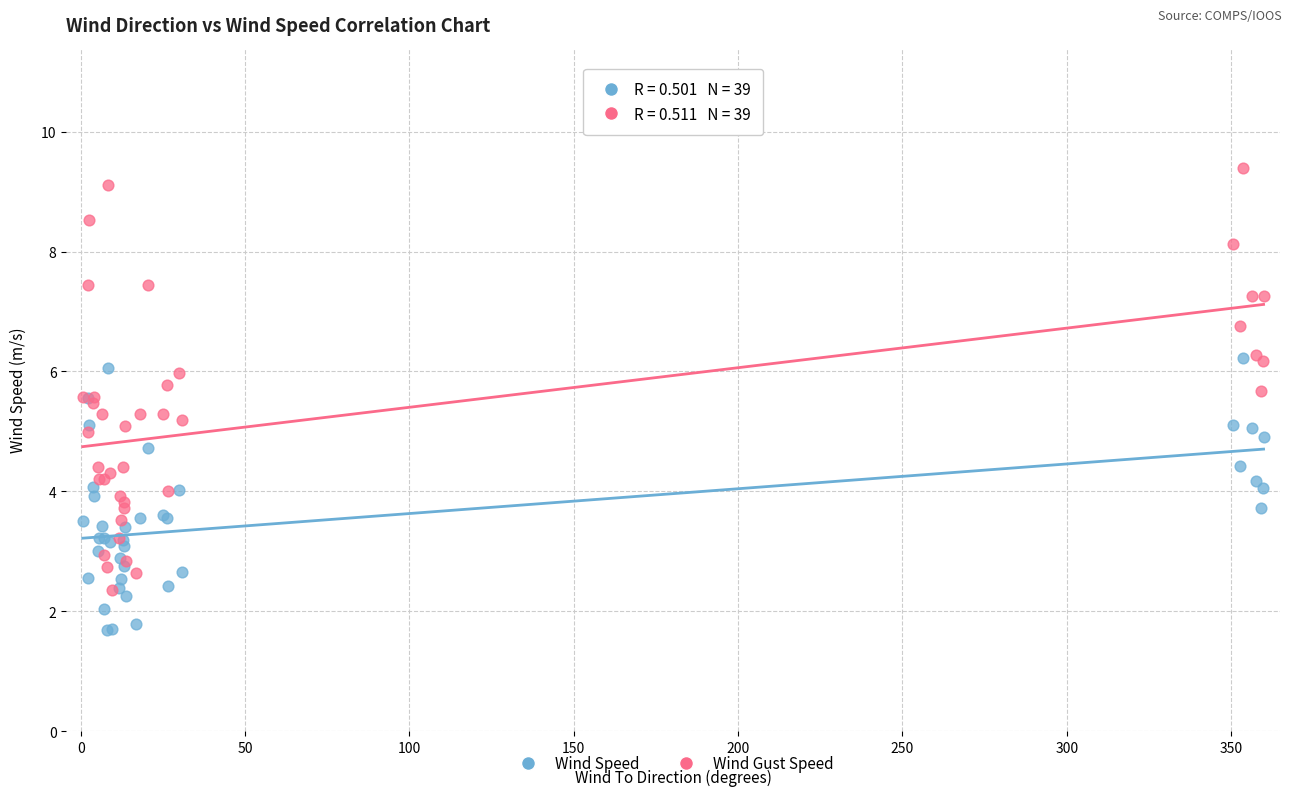

Which series contains the highest Y value?

Wind Gust Speed